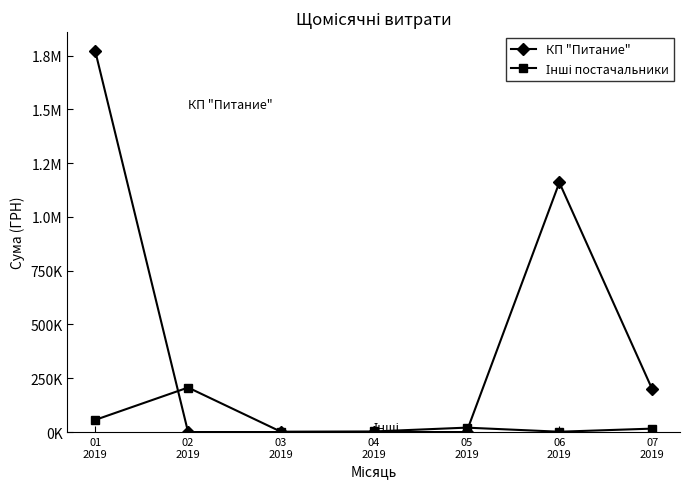

Where does the Інші постачальники series first go above 15904?

01
2019